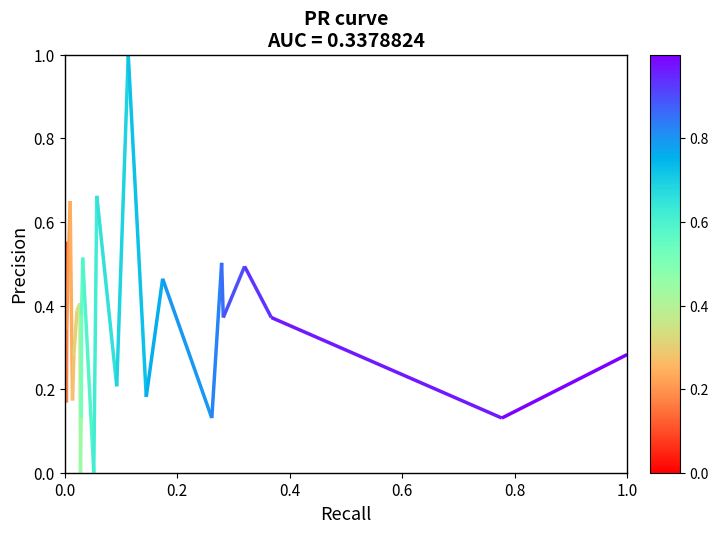

What is the approximate value at 0.0?

0.2